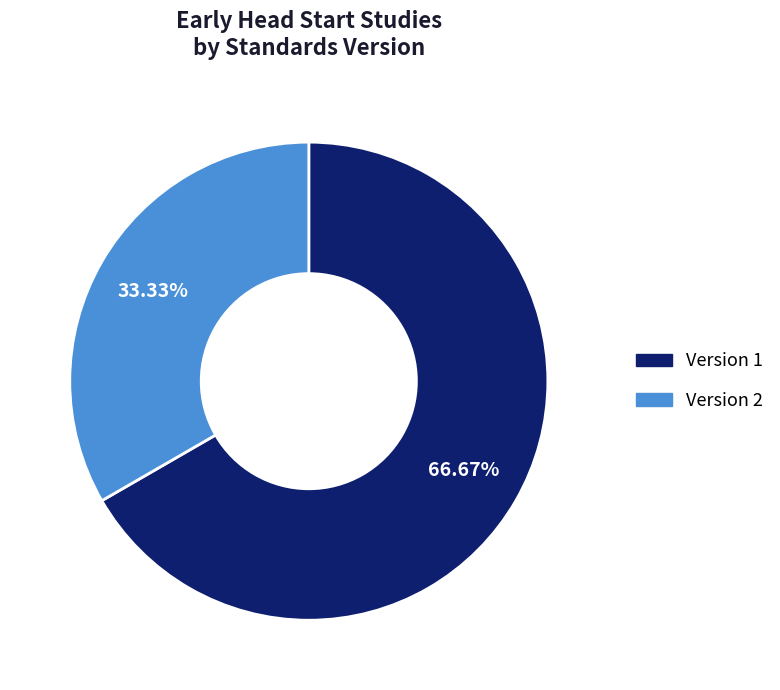

Does any single category account for the majority?

Yes